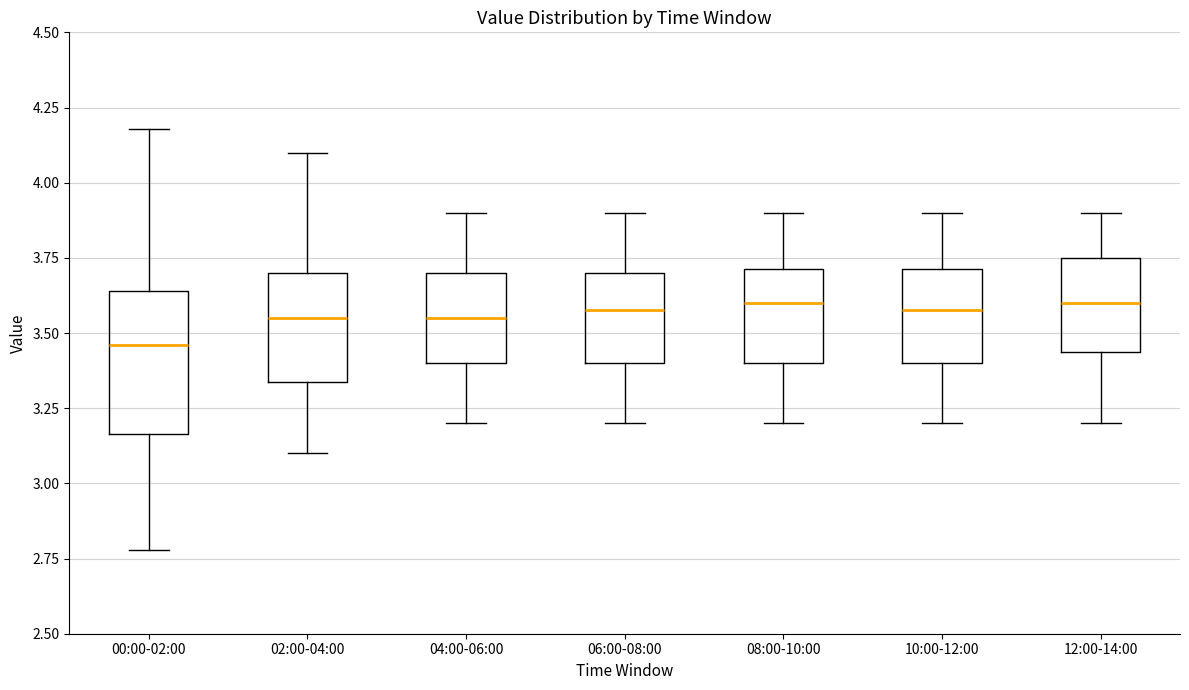

Where does the median line of the box for 06:00-08:00 sit on the y-axis? The values are not printed on the chart, so give them approximately, as read against the axis.

3.60